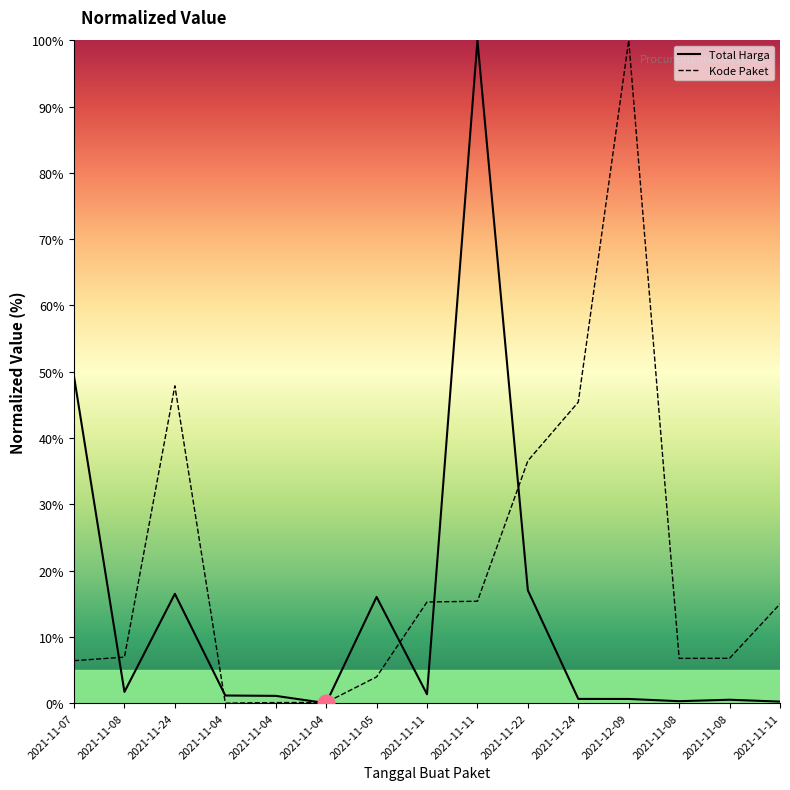

Reading right to left, list all the values displayed in this chart.

Total Harga: 2021-11-11=0.2	2021-11-08=0.5	2021-11-08=0.3	2021-12-09=0.6	2021-11-24=0.6	2021-11-22=17.0	2021-11-11=100.0	2021-11-11=1.3	2021-11-05=16.0	2021-11-04=0.0	2021-11-04=1.1	2021-11-04=1.2	2021-11-24=16.5	2021-11-08=1.7	2021-11-07=49.3
Kode Paket: 2021-11-11=15.0	2021-11-08=6.8	2021-11-08=6.8	2021-12-09=100.0	2021-11-24=45.4	2021-11-22=36.6	2021-11-11=15.4	2021-11-11=15.3	2021-11-05=4.0	2021-11-04=0.1	2021-11-04=0.1	2021-11-04=0.0	2021-11-24=47.9	2021-11-08=6.9	2021-11-07=6.4